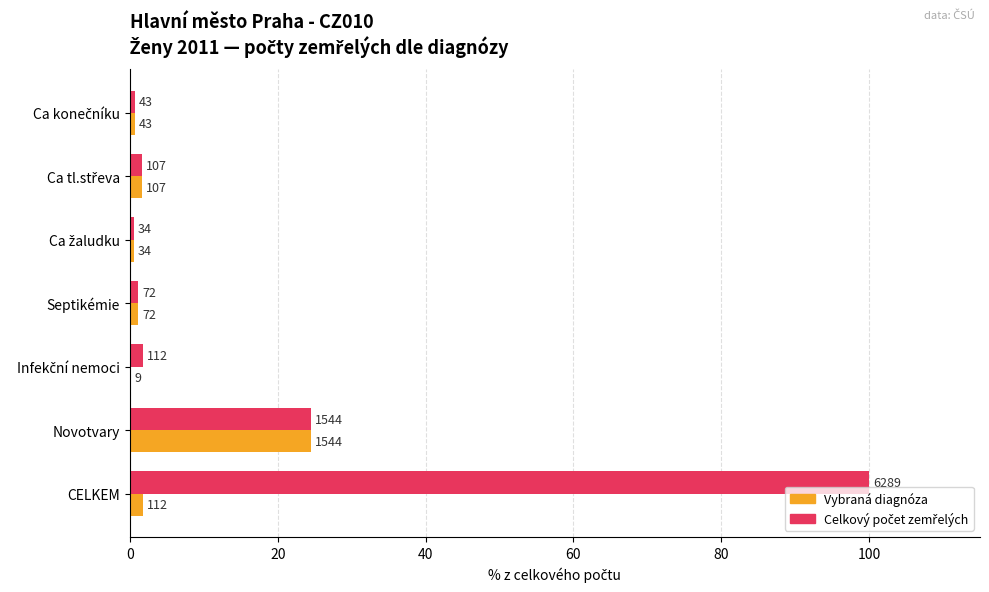

At how many categories does at least one series exceed 61?

1